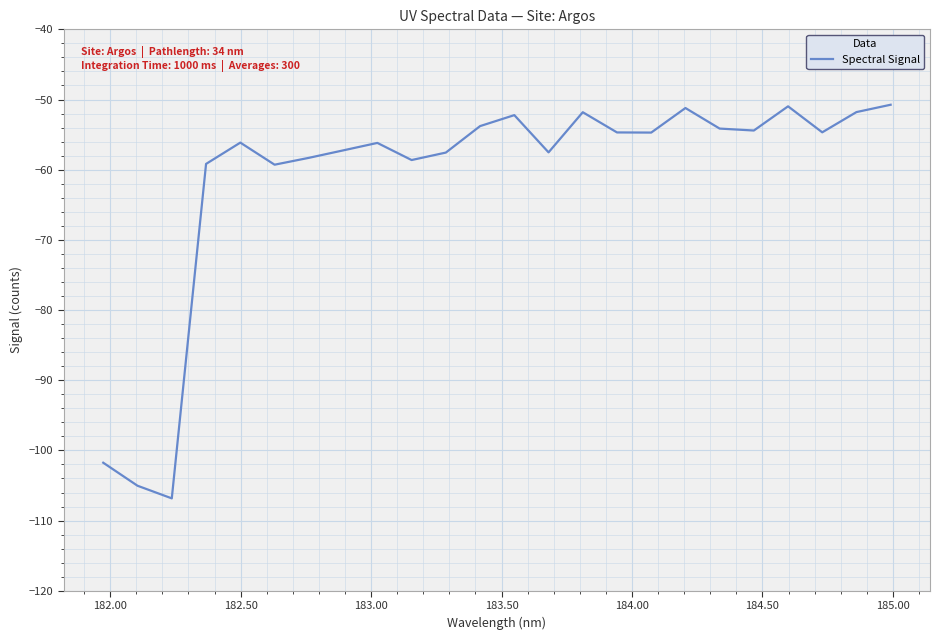

What is the difference between the maximum and minimum values?

56.1